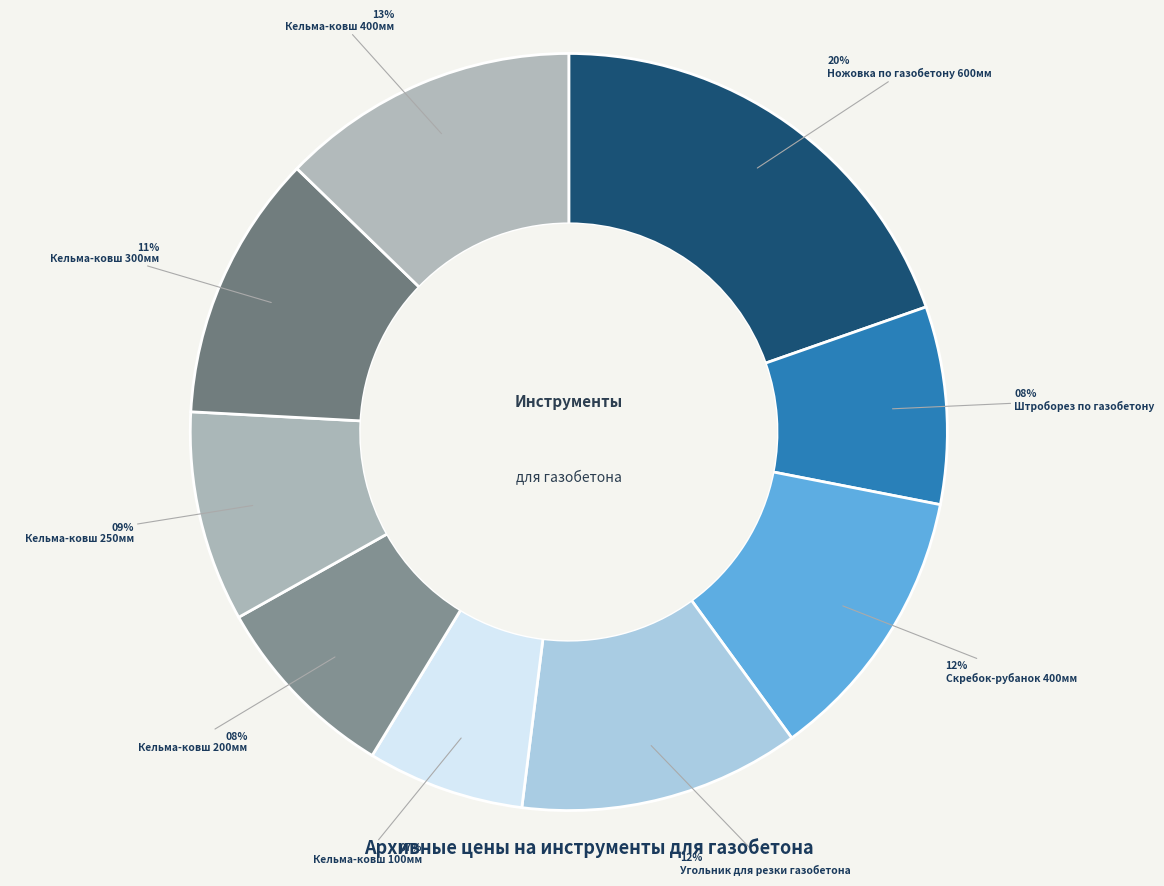

Is it true that Кельма-ковш 200мм is 1% of the pie?

False